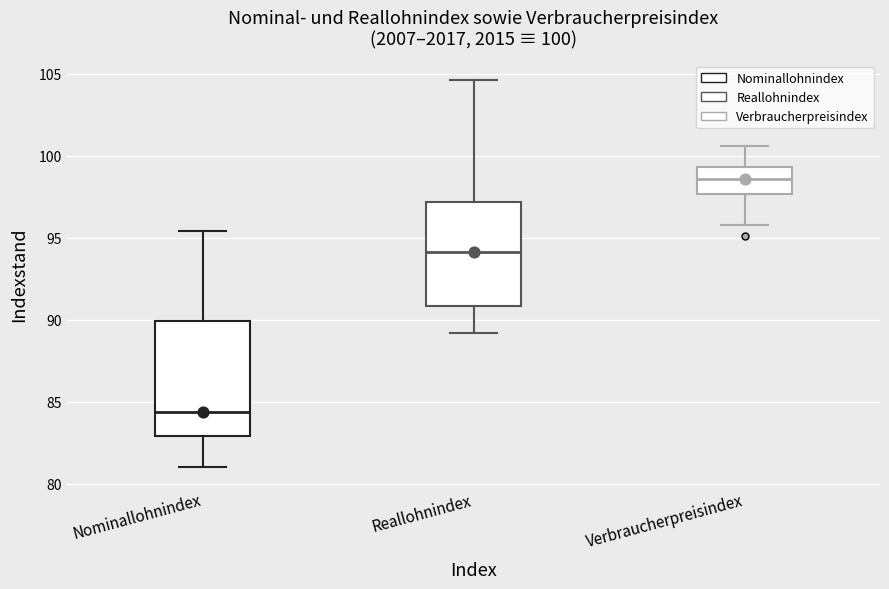

Which box is the tallest, from its lower edge to its upper edge?

Nominallohnindex